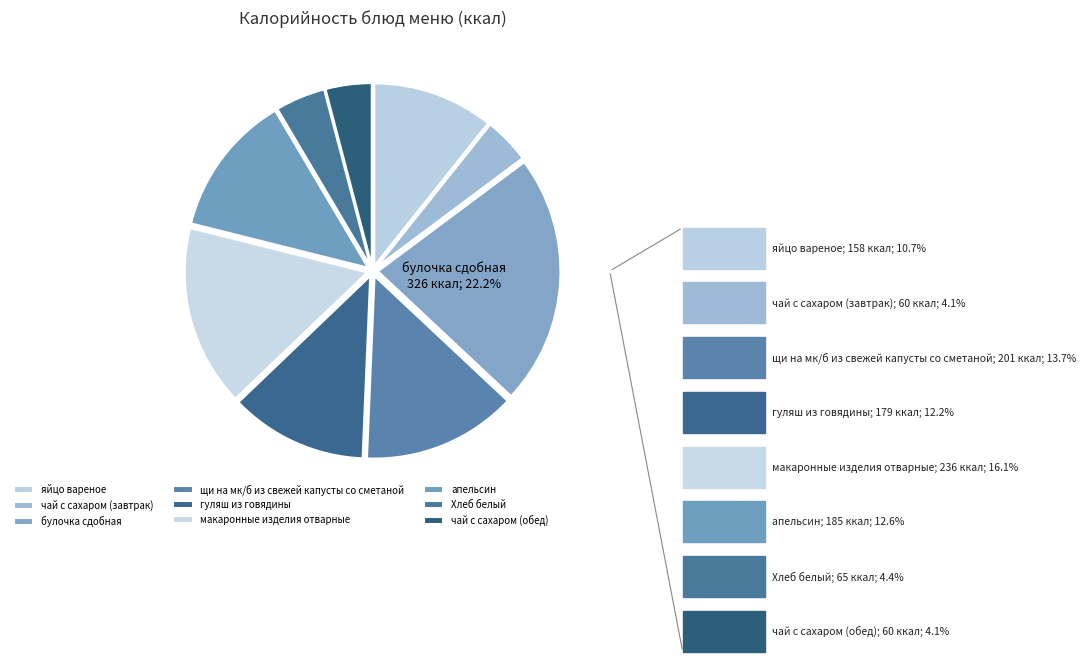

True or false: щи на мк/б из свежей капусты со сметаной accounts for 14% of the total.

True